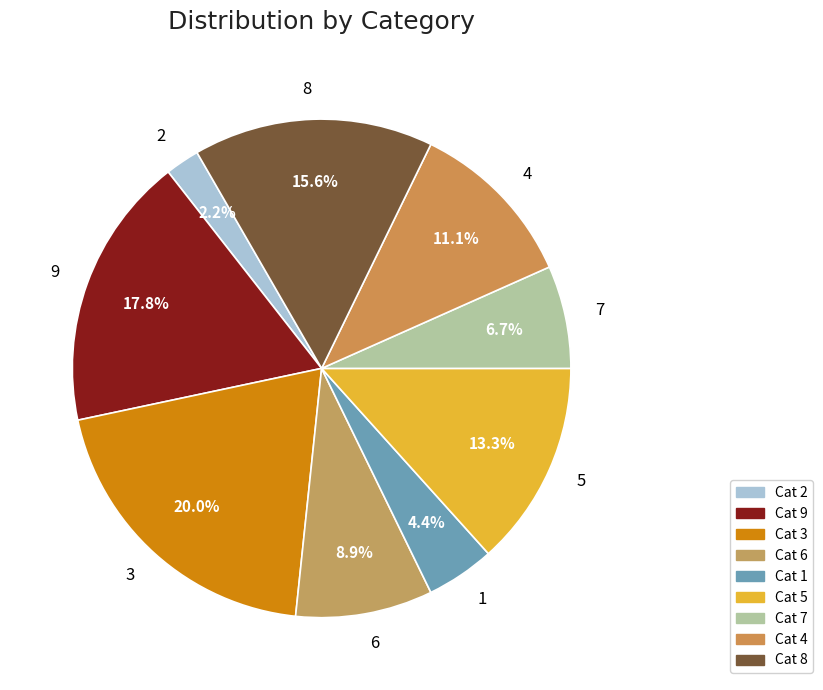

Count the number of slices in the pie.

9